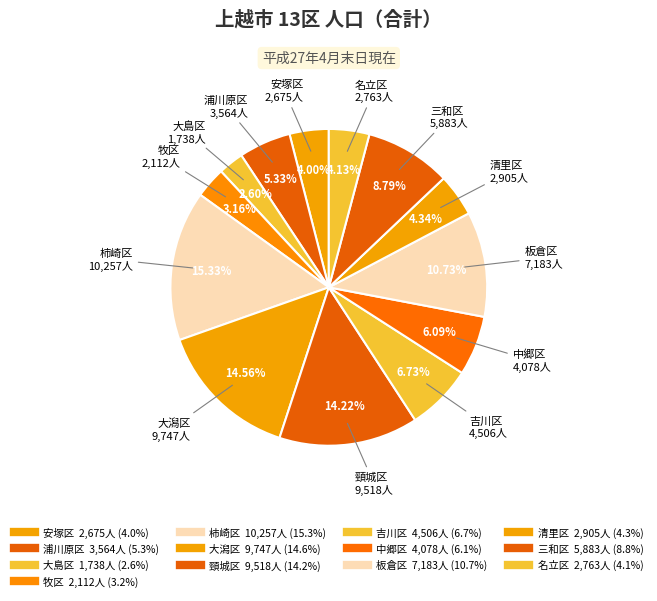

How many segments does this pie chart have?

13